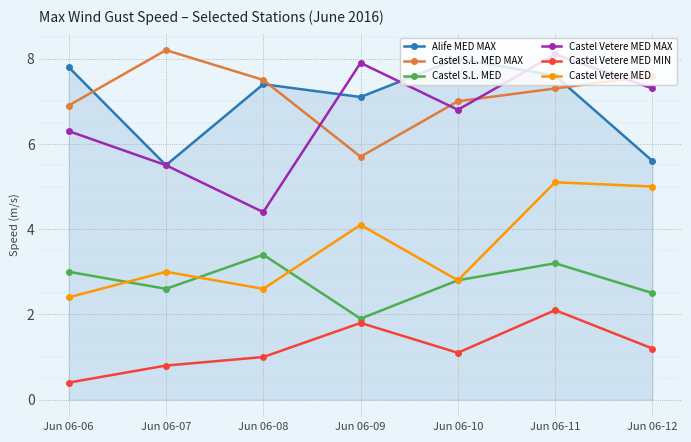

What is the value of the Alife MED MAX point at the 5th from the left?

8.0